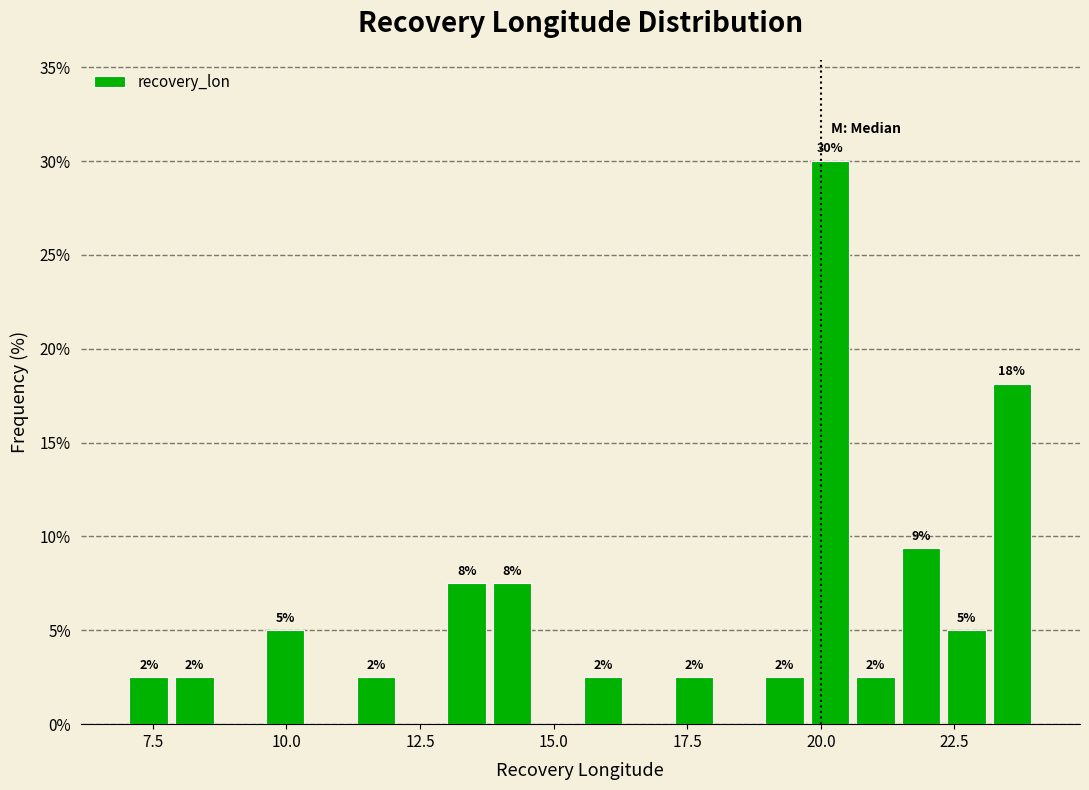

Around what value on the x-axis is the tallest bar? Give the approximate position of its centre, as read against the axis.

20.0